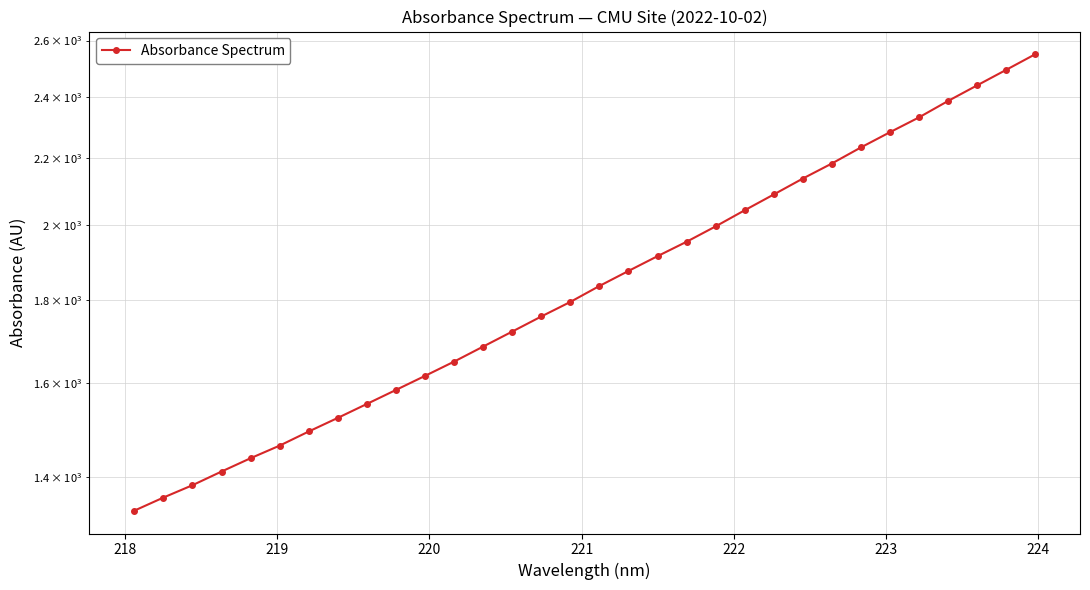

True or false: there are more than 1 points higher than both neighbors.

False